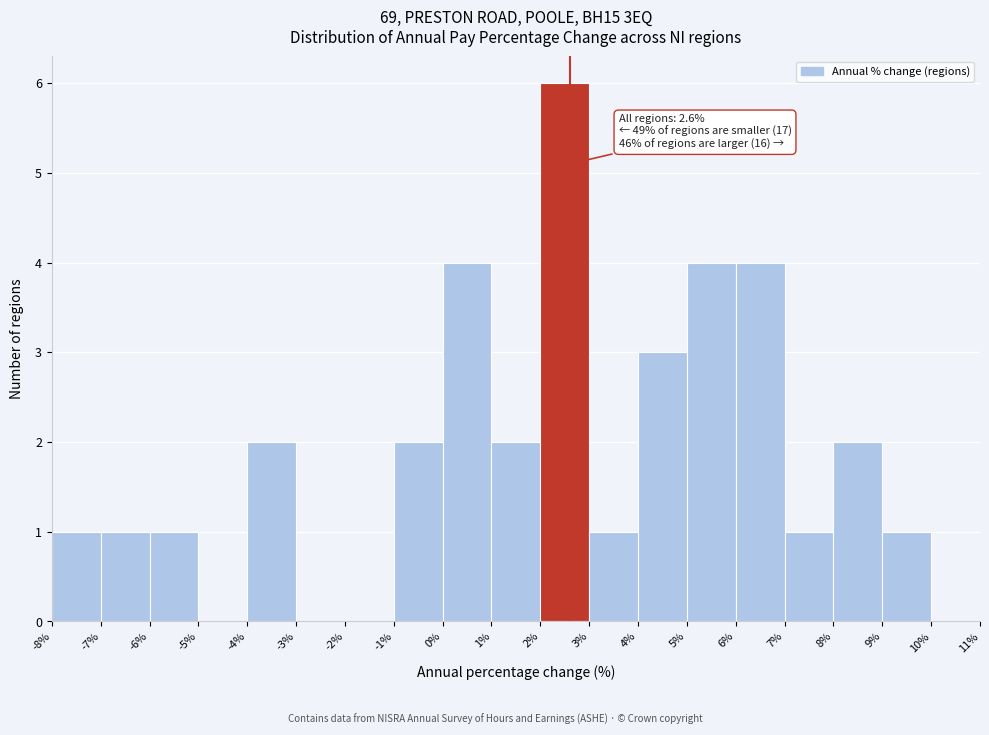

Which range on the x-axis has the tallest bar?

2% to 3%